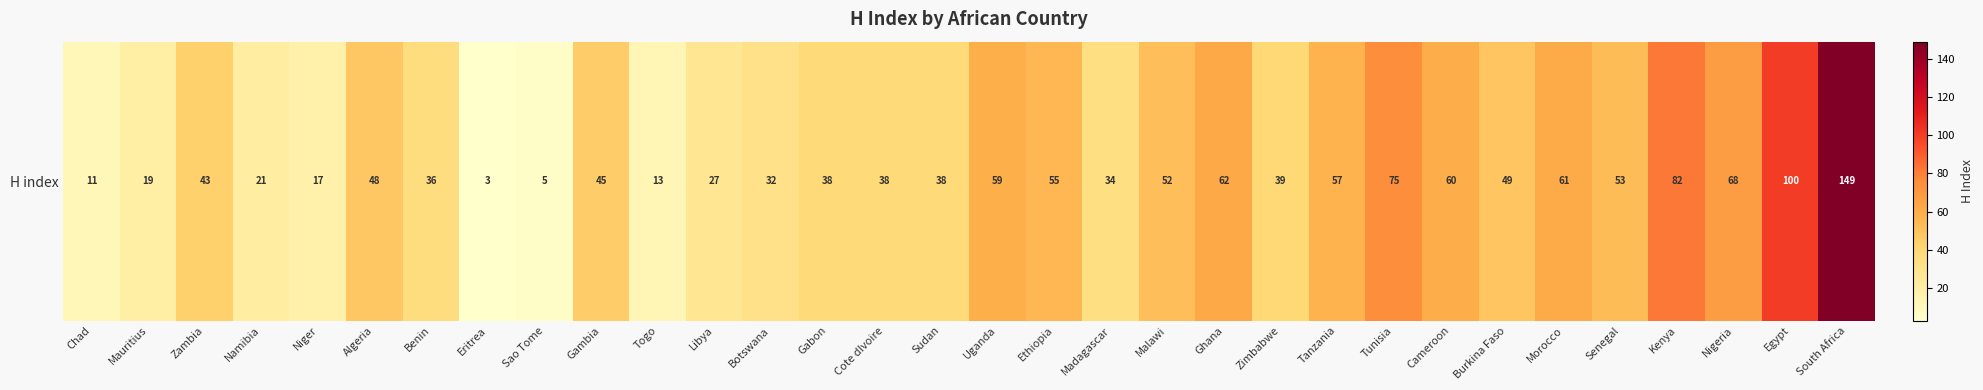

How many categories are shown in the chart?

32